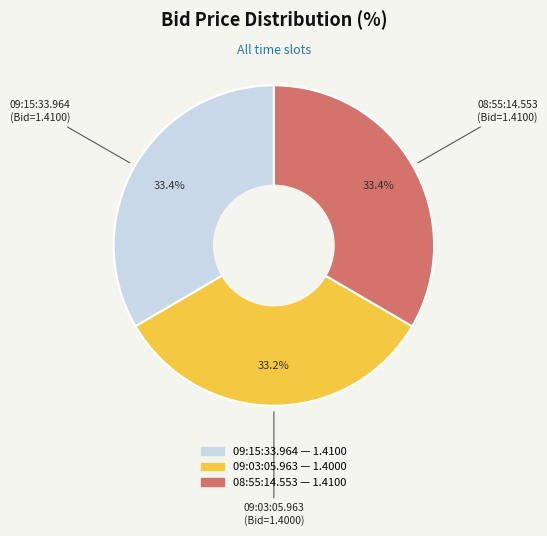

True or false: 09:03:05.963 accounts for 39% of the total.

False